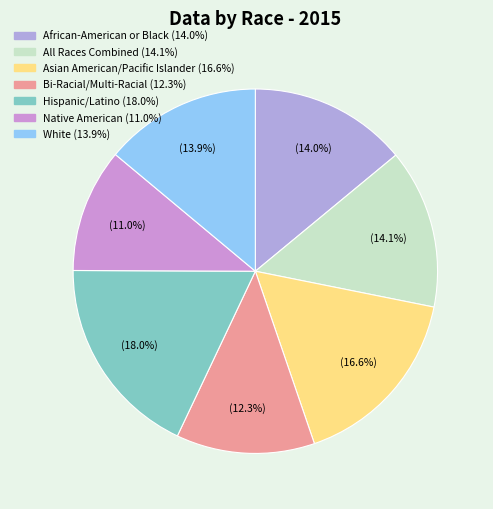

True or false: Asian American/Pacific Islander accounts for 4% of the total.

False